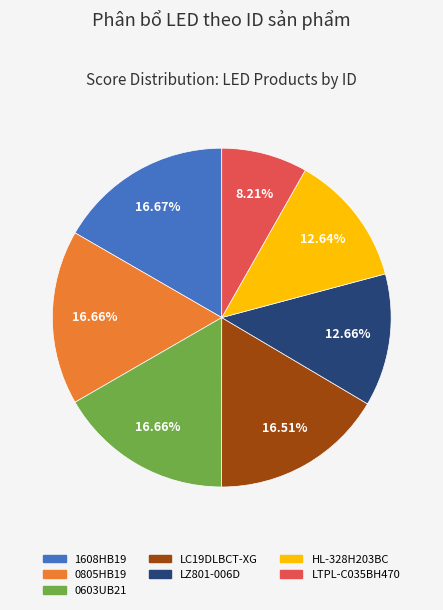

How many slices are in this pie chart?

7